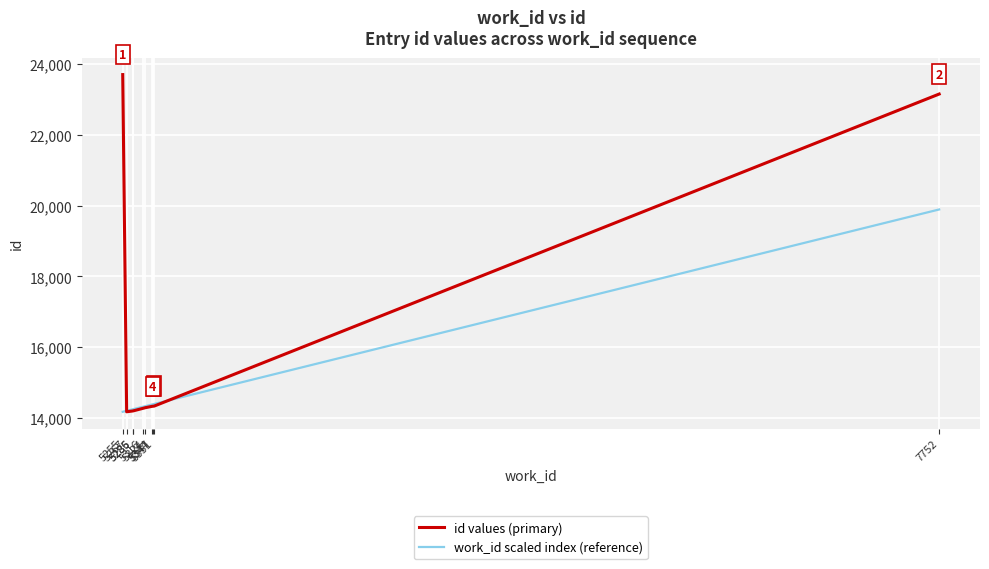

Rank the series by their average value, from highest to lowest.

id values (primary), work_id scaled index (reference)